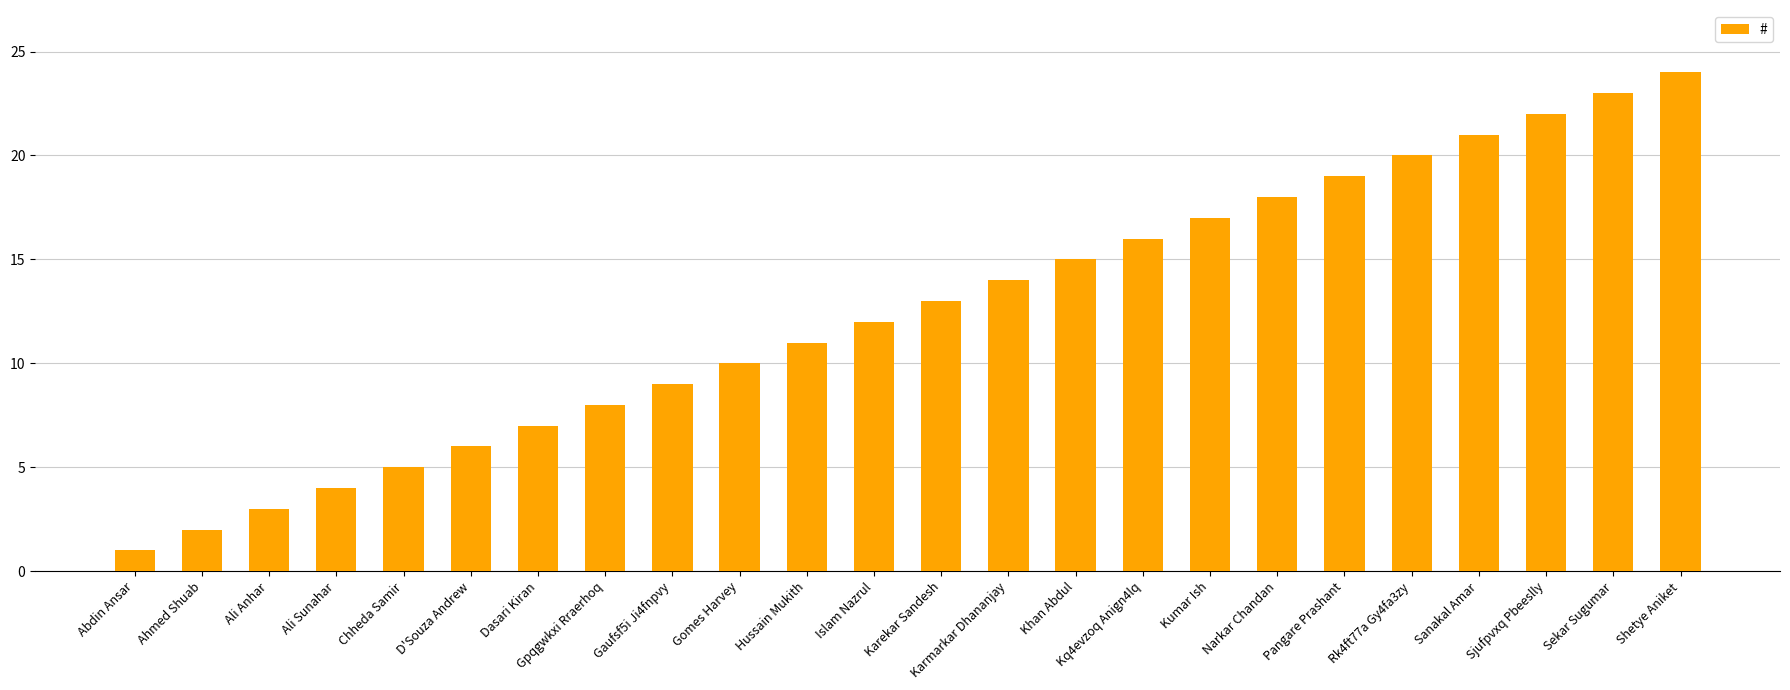

Reading left to right, what are all the values shown in this chart?

Abdin Ansar=1	Ahmed Shuab=2	Ali Anhar=3	Ali Sunahar=4	Chheda Samir=5	D'Souza Andrew=6	Dasari Kiran=7	Gpqgwkxi Rraerhoq=8	Gaufsf5i Ji4fnpvy=9	Gomes Harvey=10	Hussain Mukith=11	Islam Nazrul=12	Karekar Sandesh=13	Karmarkar Dhananjay=14	Khan Abdul=15	Kq4evzoq Anign4lq=16	Kumar Ish=17	Narkar Chandan=18	Pangare Prashant=19	Rk4ft77a Gy4fa3zy=20	Sanakal Amar=21	Sjufpvxq Pbeeslly=22	Sekar Sugumar=23	Shetye Aniket=24